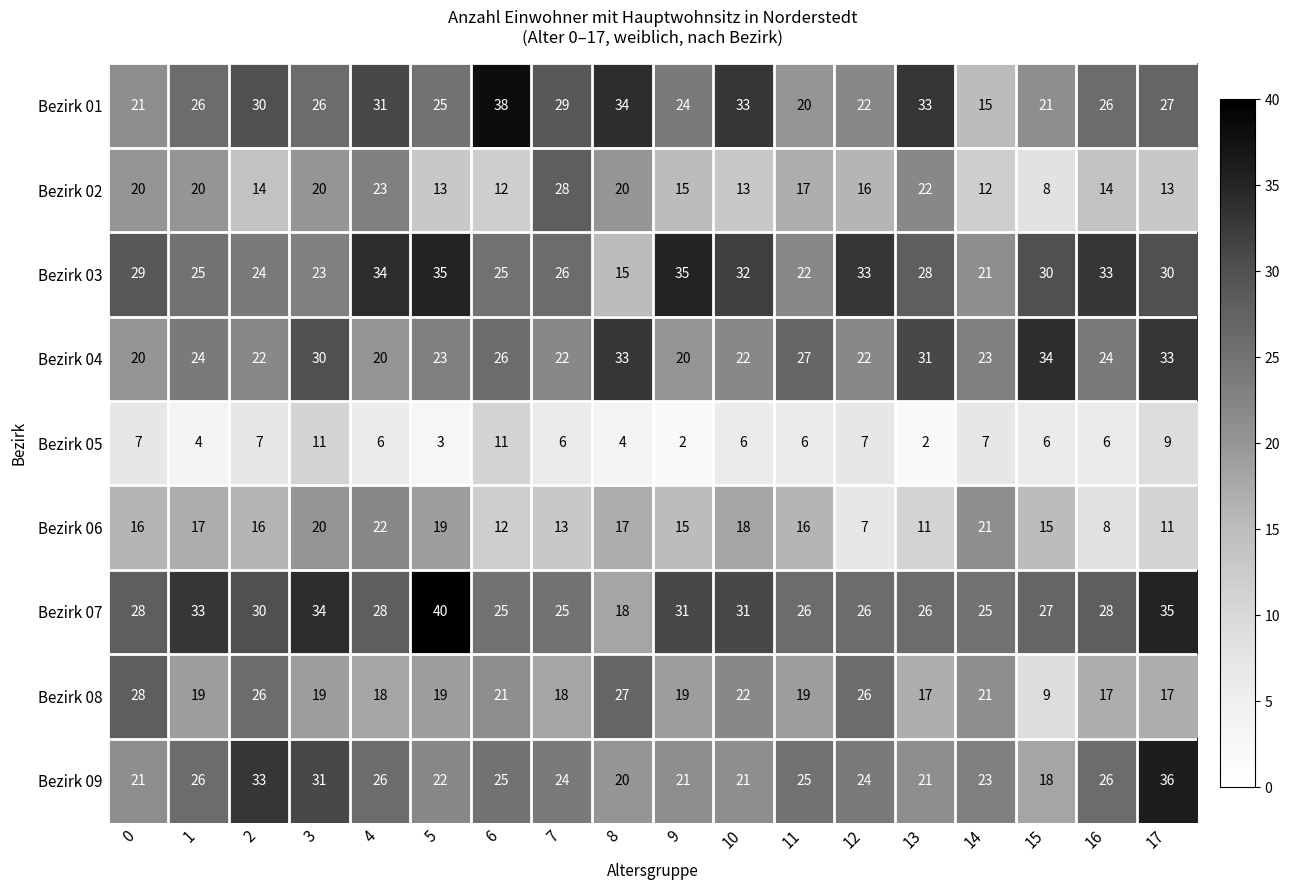

What is the difference between the Bezirk 03 values at 10 and 8?

17